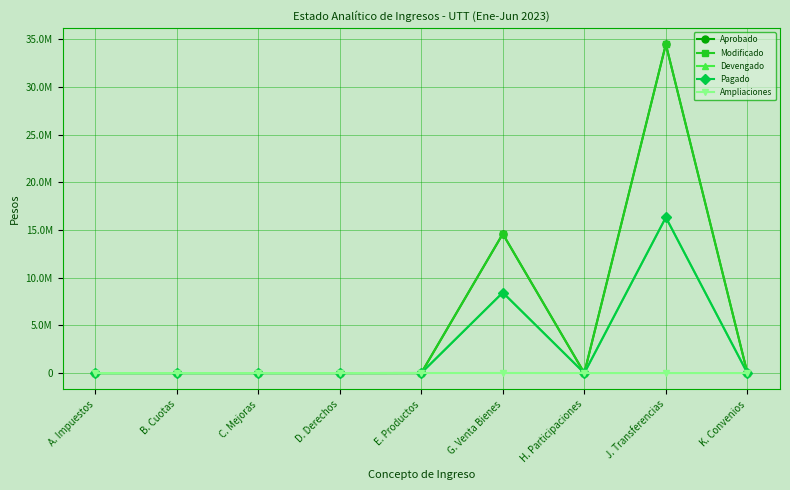

Which label corresponds to the largest value in the chart?

J. Transferencias